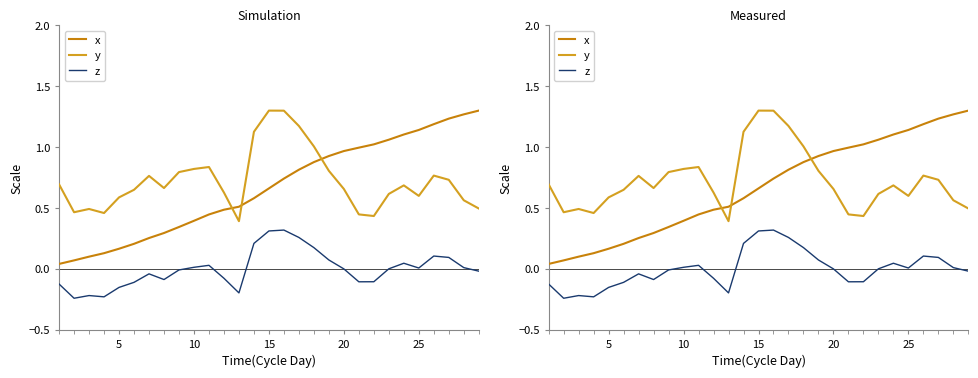

At how many categories does at least one series exceed 0?

29